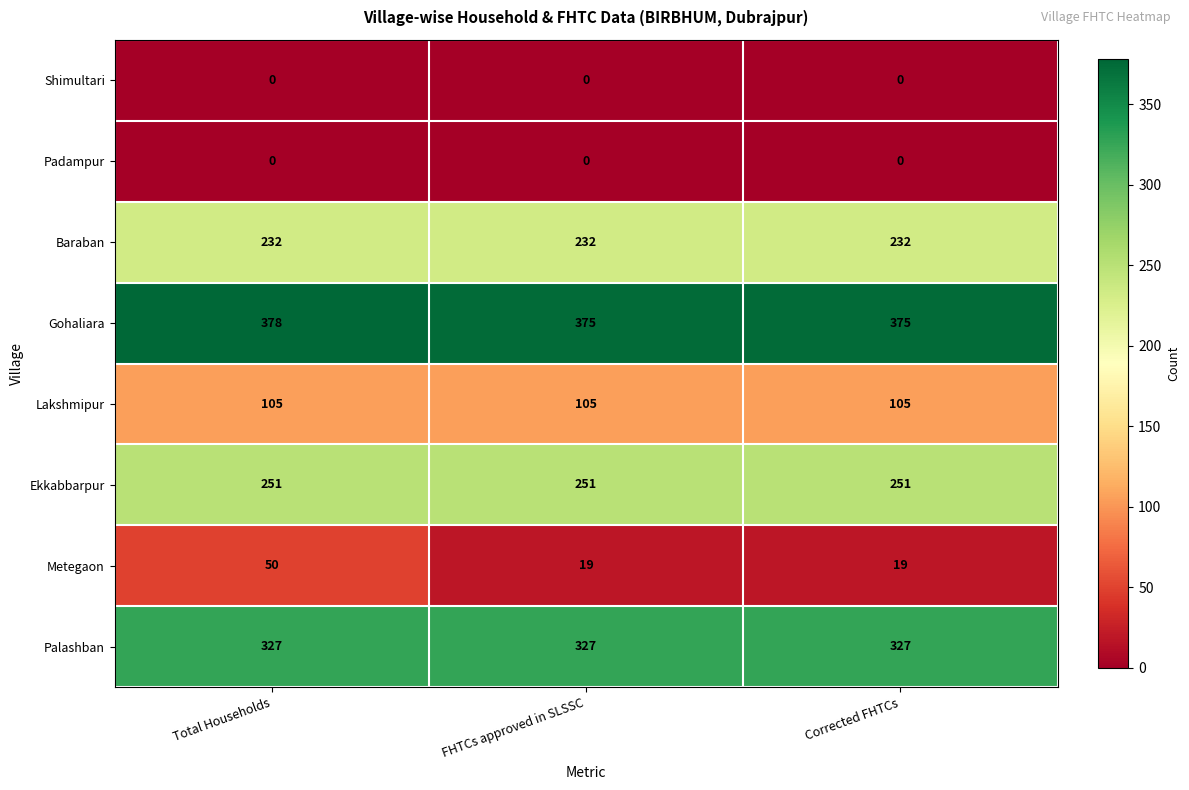

Which series has the widest spread of values?

Metegaon